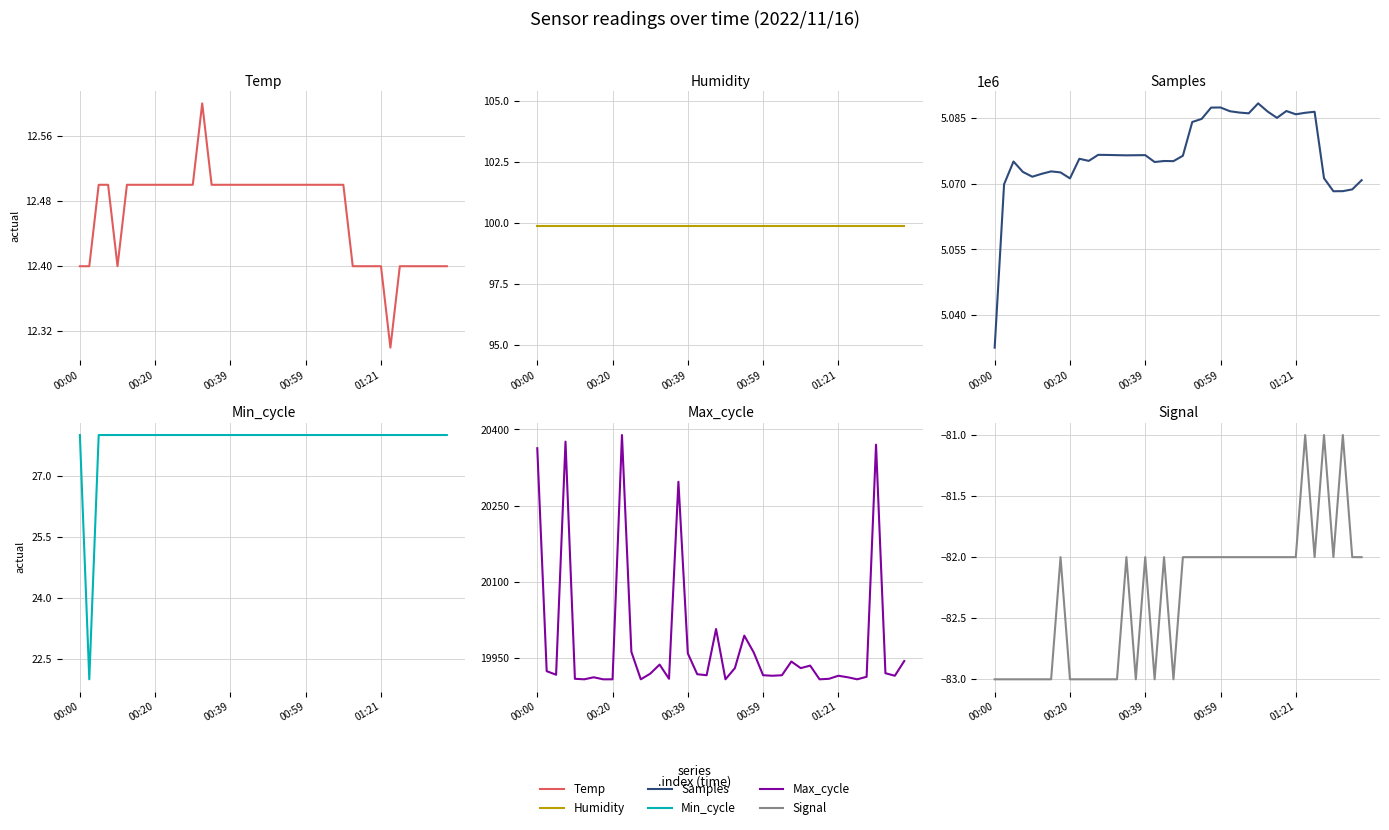

Which label corresponds to the smallest value in the chart?

00:00